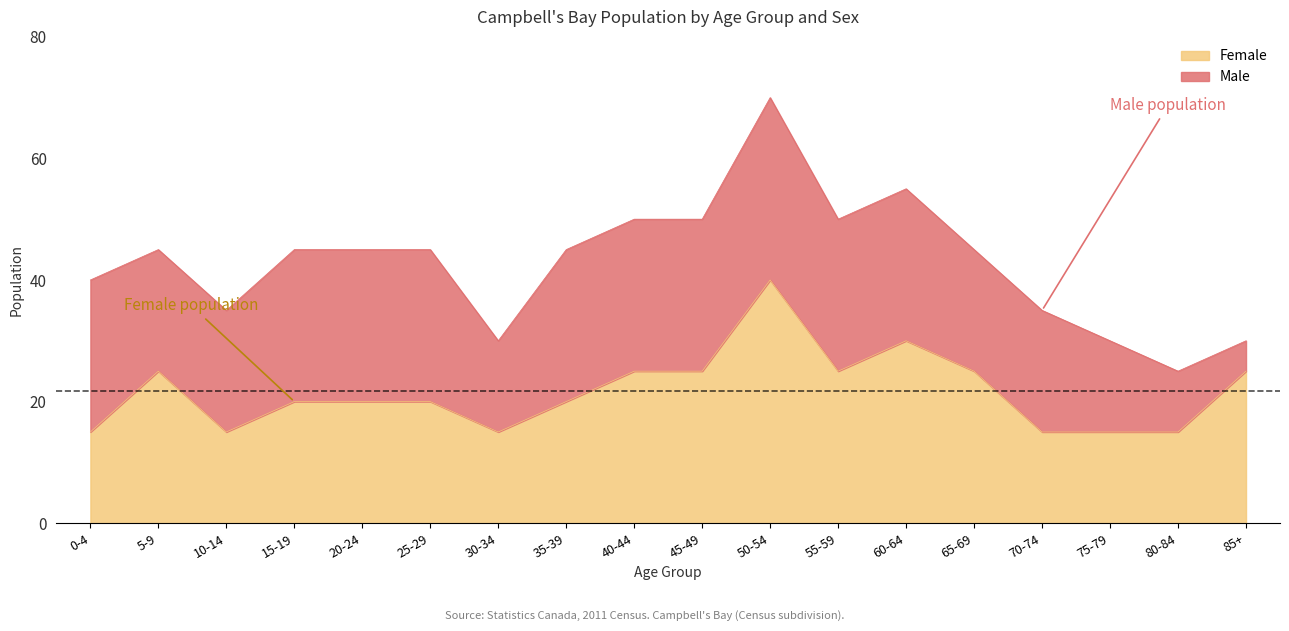

How many categories are shown in the chart?

18